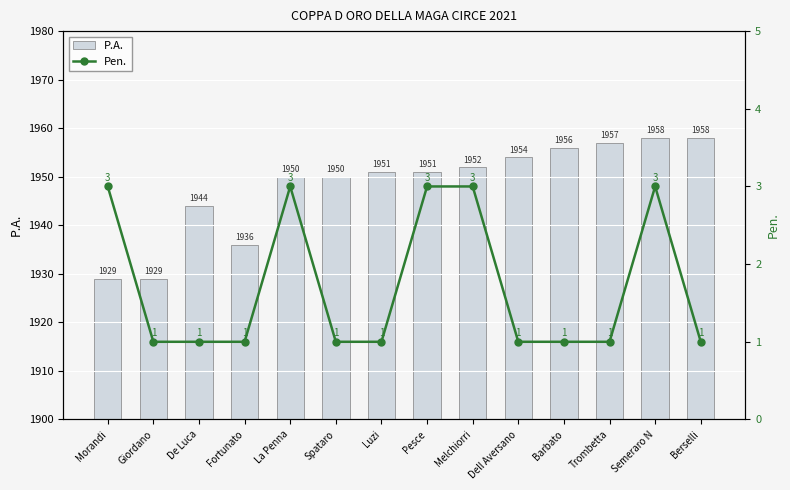

What value does the Pen. series have at Semeraro N?

3